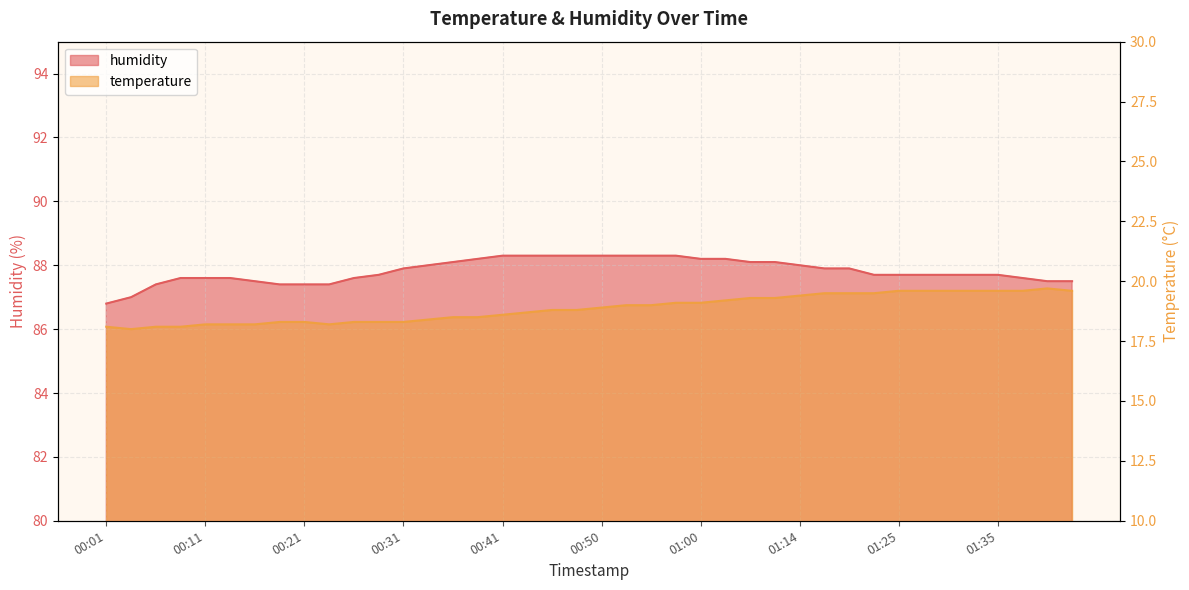

The value of temperature at 00:23 is 30.9. True or false?

False